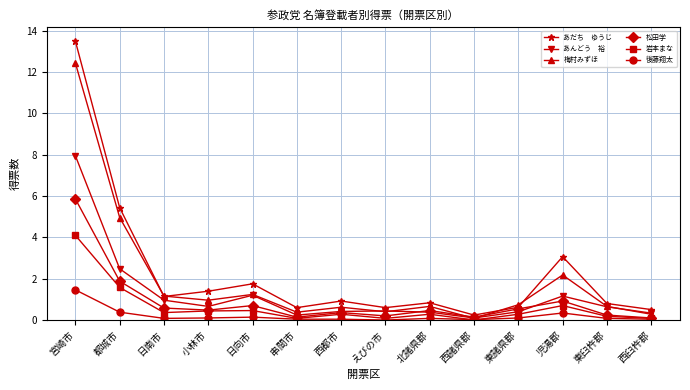

At which category is the sum across all series the highest?

宮崎市